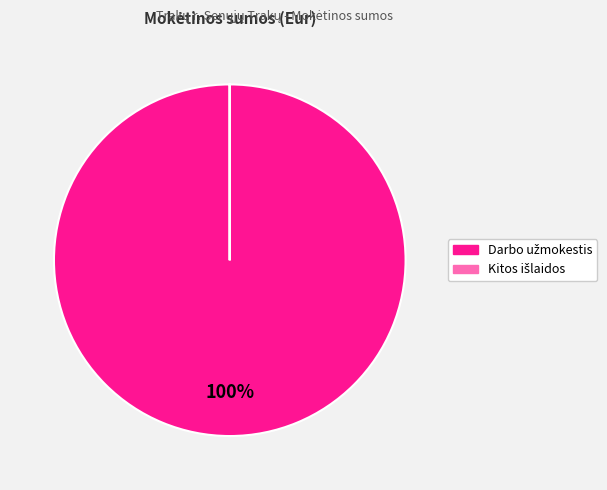

Is there any slice that represents more than half of the pie?

Yes